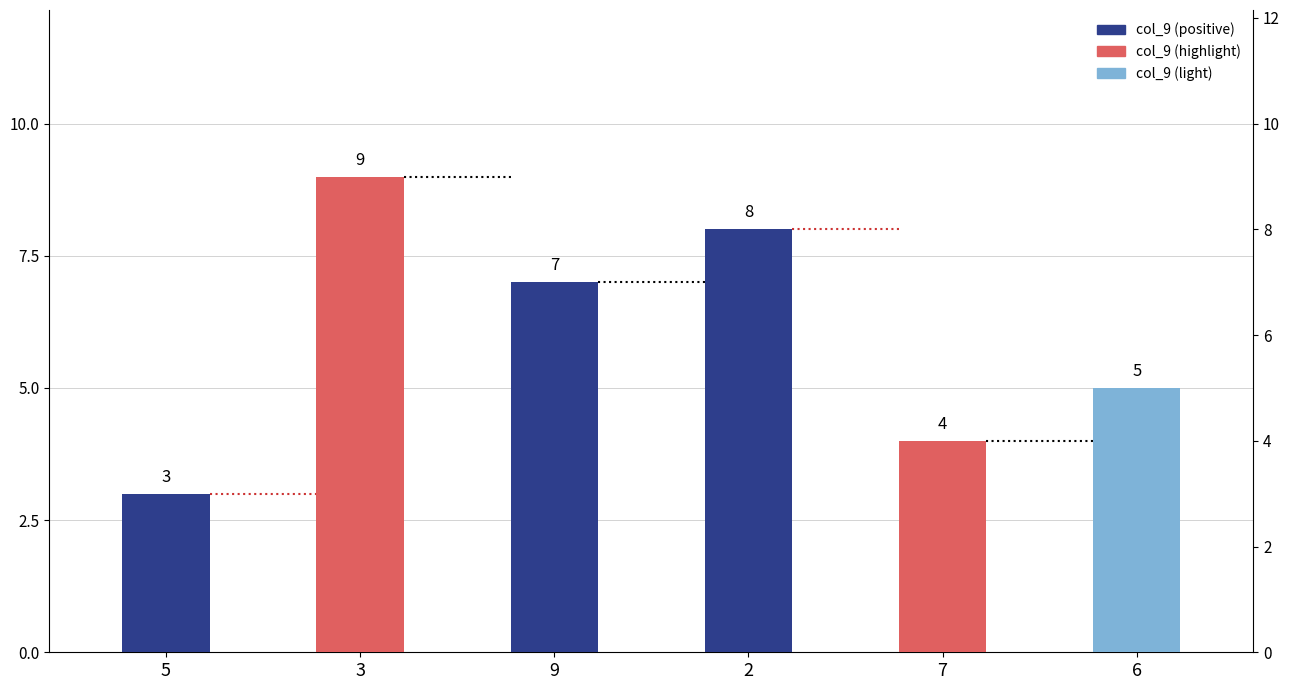

What is the value of the 3rd bar from the left?

7